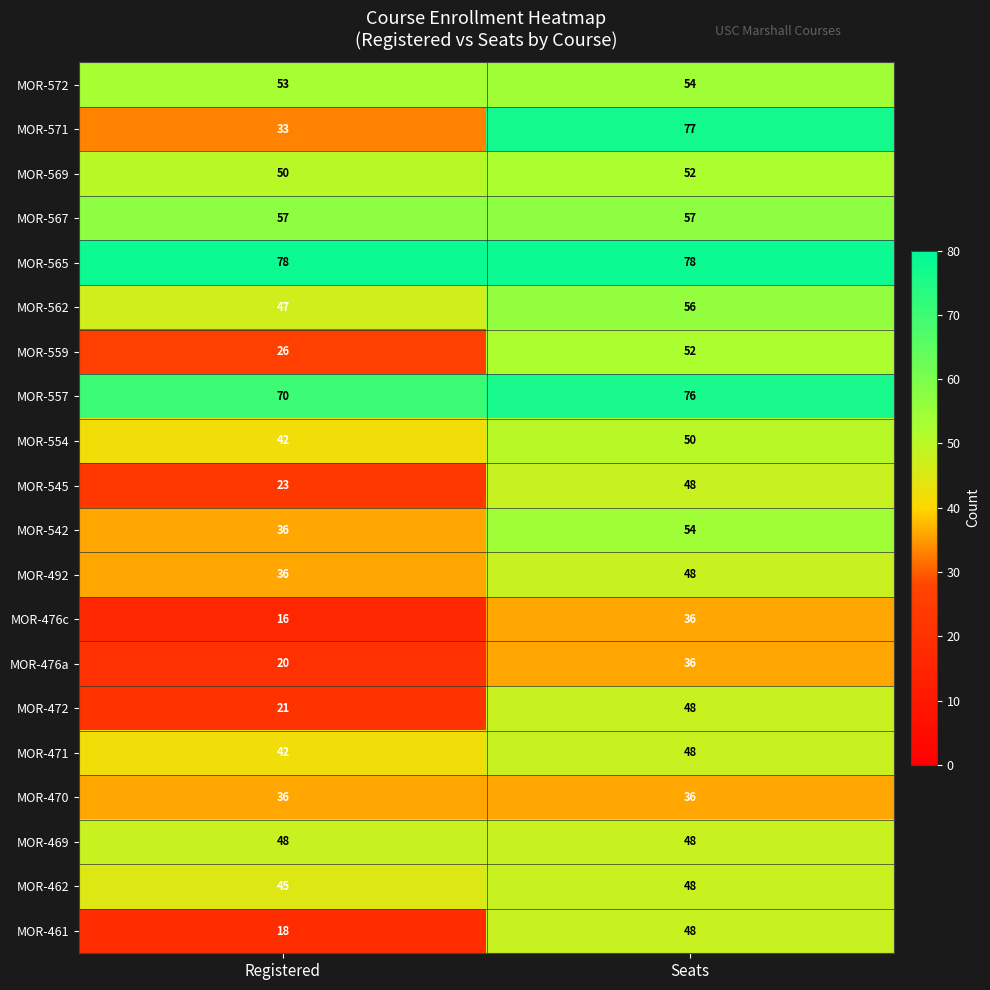

At how many categories does at least one series exceed 28?

2